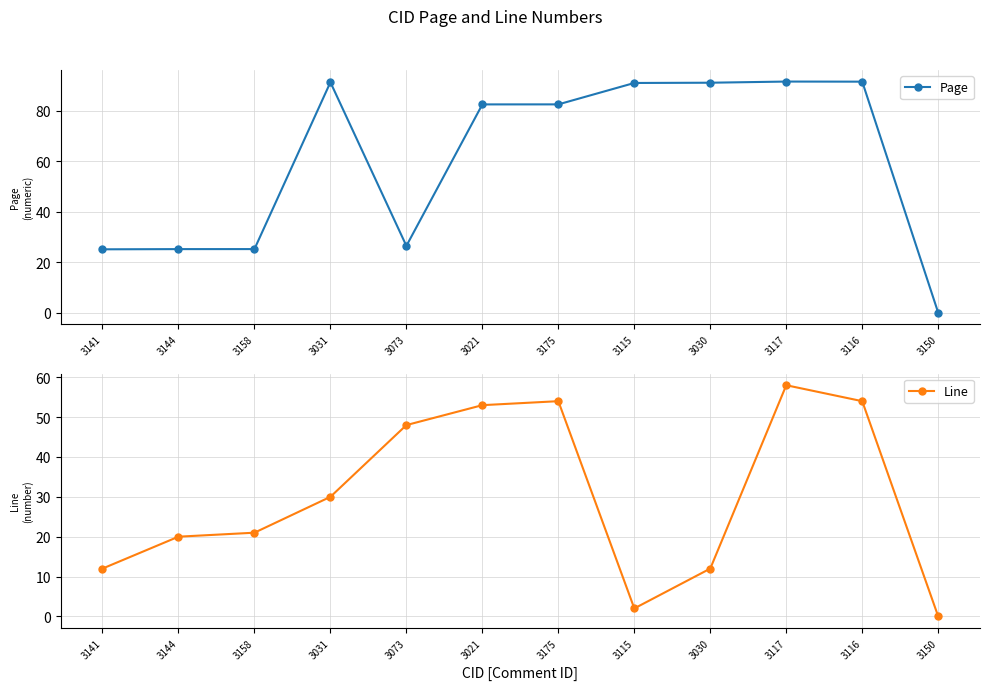

Rank the series at 3115 from highest to lowest value.

Page, Line